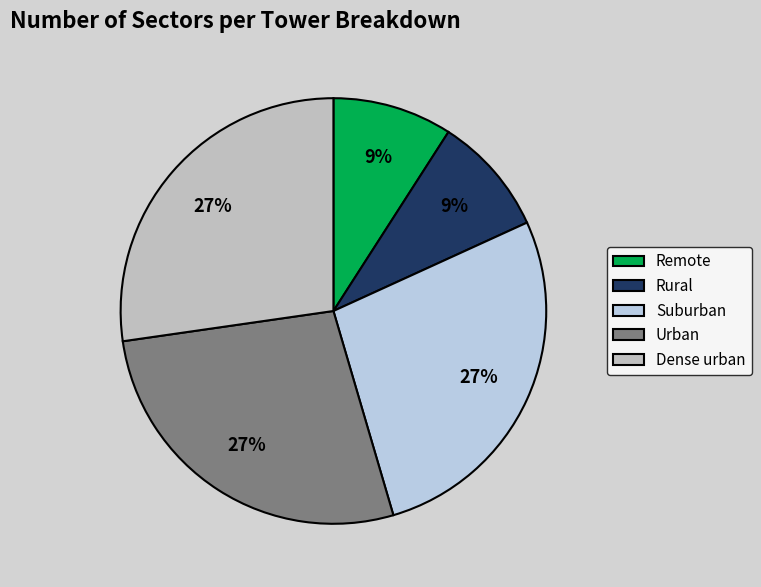

Count the number of slices in the pie.

5